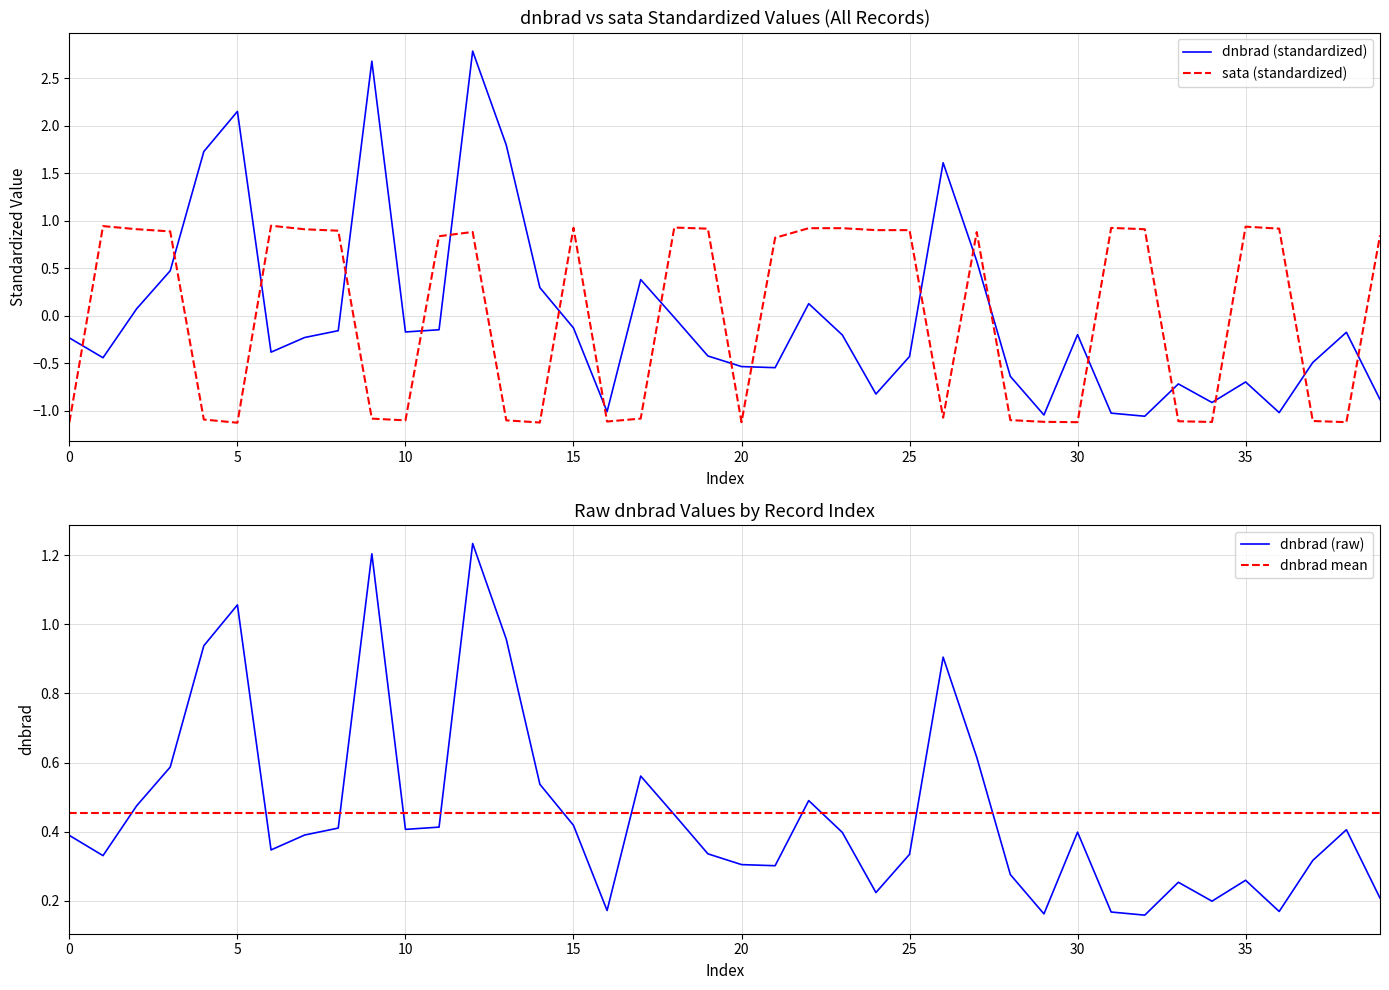

After their last crossing, which series has the higher values: sata or dnbrad?

sata